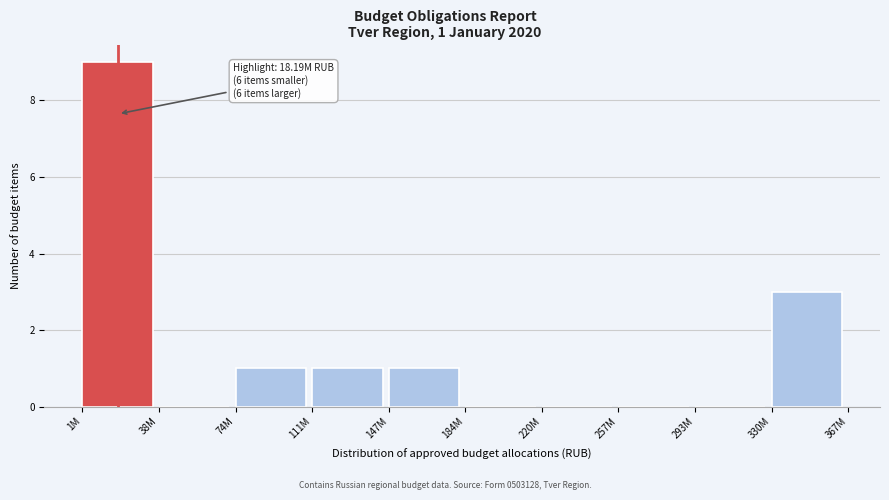

Reading left to right, extract all data points from this chart.

1M=9	38M=0	74M=1	111M=1	147M=1	184M=0	220M=0	257M=0	293M=0	330M=3